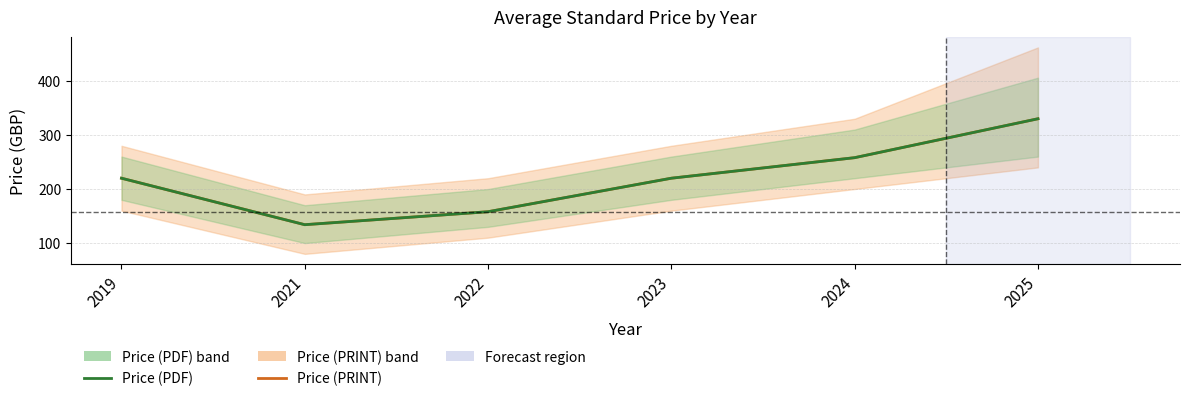

What is the lowest value of the Price (PDF) series?

134